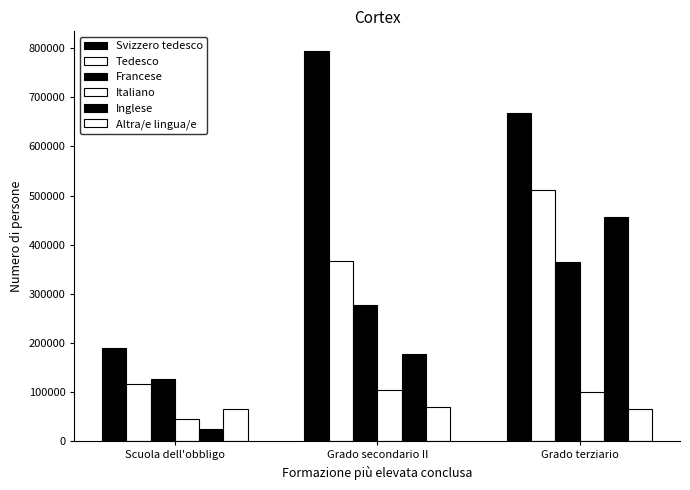

What position from the left is Scuola dell'obbligo?

1